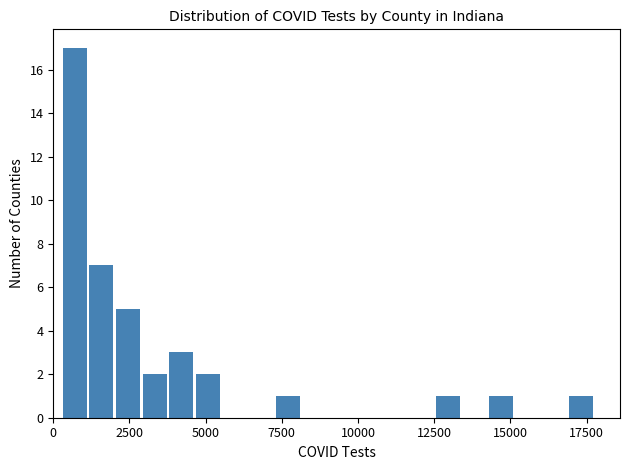

Around what value on the x-axis is the tallest bar? Give the approximate position of its centre, as read against the axis.

500